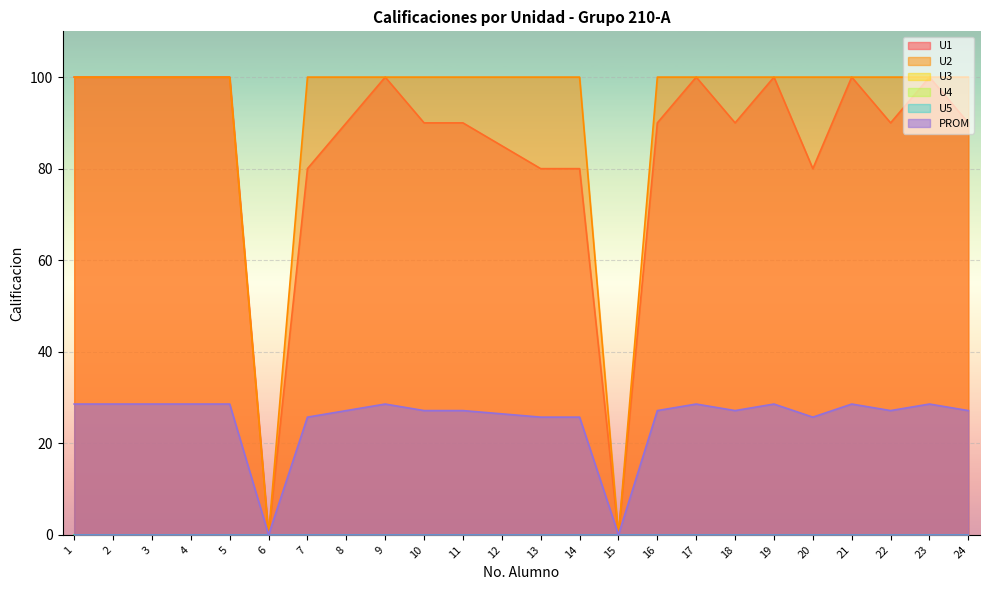

Reading left to right, extract all data points from this chart.

U1: 1=100.0	2=100.0	3=100.0	4=100.0	5=100.0	6=0.0	7=80.0	8=90.0	9=100.0	10=90.0	11=90.0	12=85.0	13=80.0	14=80.0	15=0.0	16=90.0	17=100.0	18=90.0	19=100.0	20=80.0	21=100.0	22=90.0	23=100.0	24=90.0
U2: 1=100.0	2=100.0	3=100.0	4=100.0	5=100.0	6=0.0	7=100.0	8=100.0	9=100.0	10=100.0	11=100.0	12=100.0	13=100.0	14=100.0	15=0.0	16=100.0	17=100.0	18=100.0	19=100.0	20=100.0	21=100.0	22=100.0	23=100.0	24=100.0
PROM: 1=28.6	2=28.6	3=28.6	4=28.6	5=28.6	6=0.0	7=25.7	8=27.1	9=28.6	10=27.1	11=27.1	12=26.4	13=25.7	14=25.7	15=0.0	16=27.1	17=28.6	18=27.1	19=28.6	20=25.7	21=28.6	22=27.1	23=28.6	24=27.1